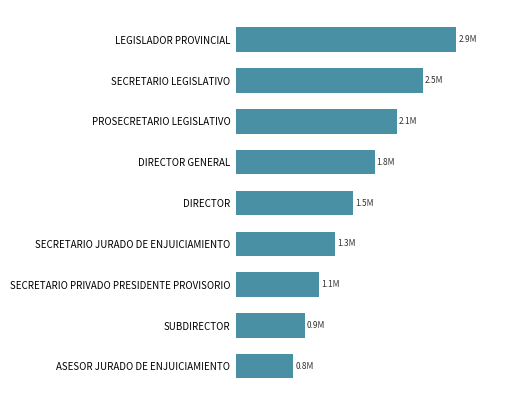

Does the chart contain any negative values?

No